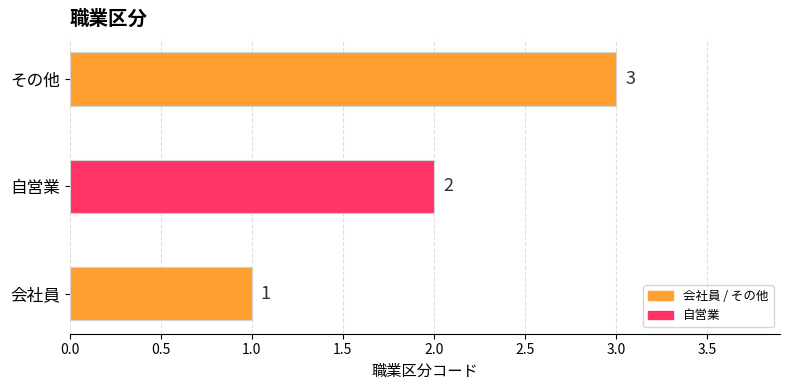

Where is the data nearest to the value 2?

自営業